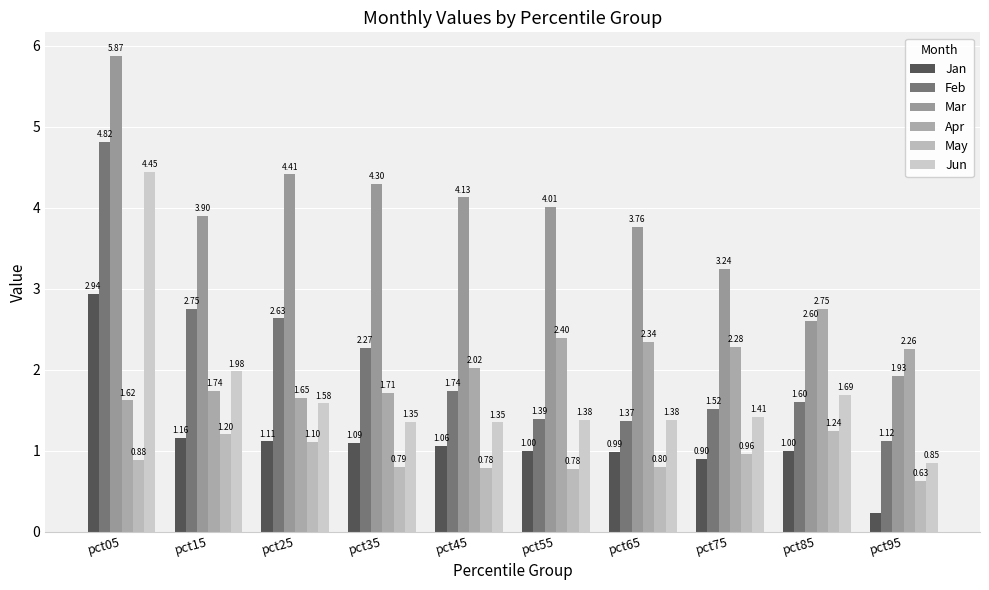

At which category is the sum across all series the highest?

pct05